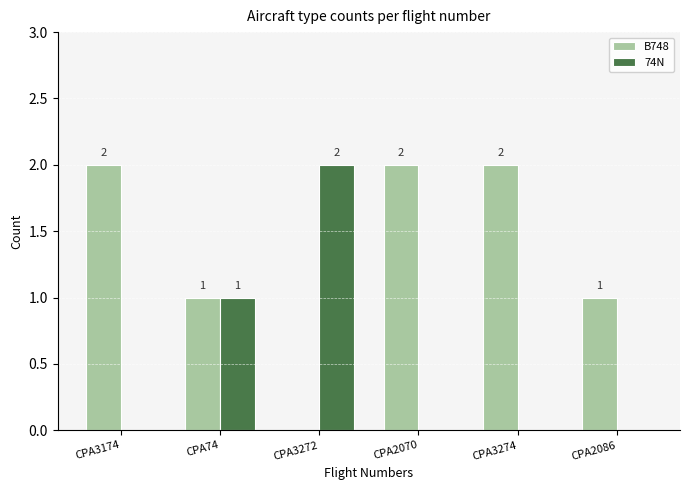

Which series changed the most between CPA2070 and CPA2086?

B748